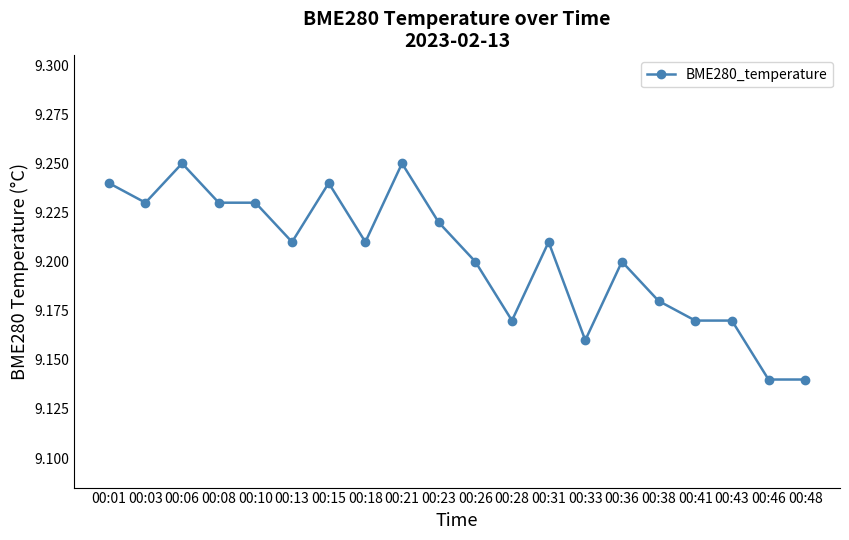

What is the sum of the values at 00:13 and 00:03?

18.4